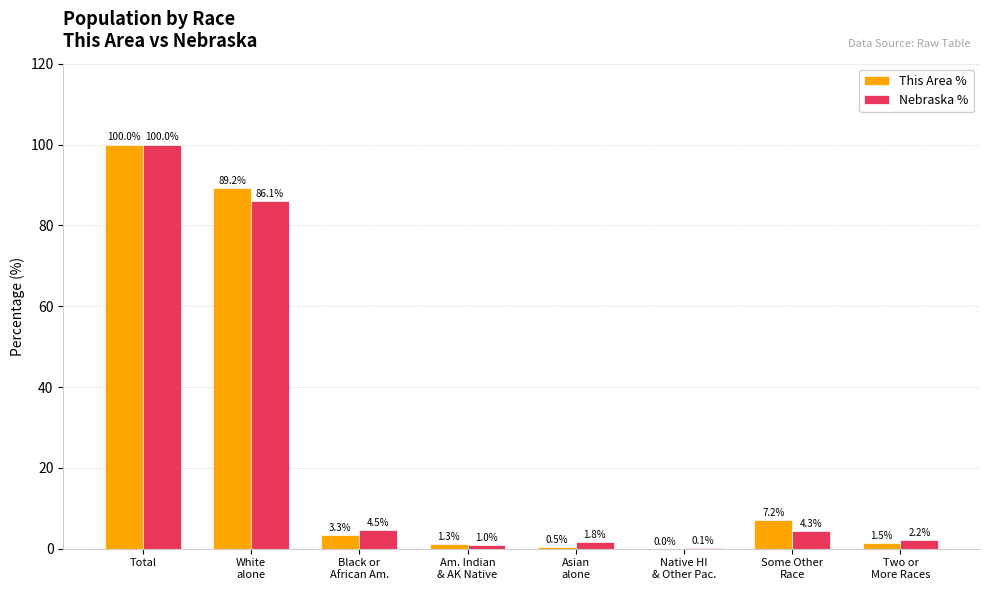

How many groups of bars are there?

8